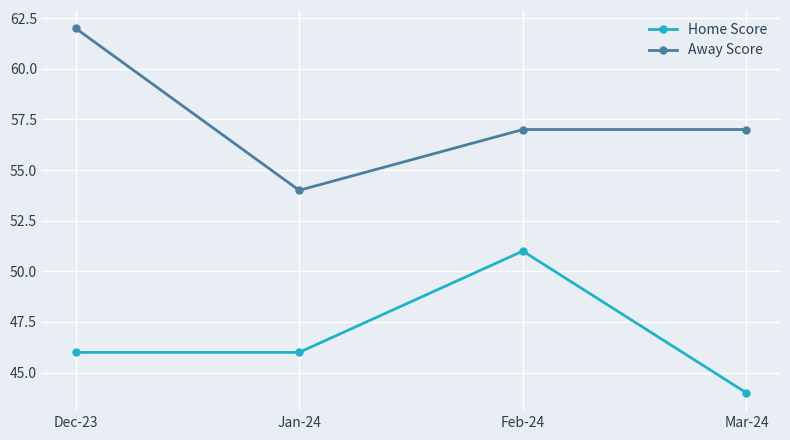

How many interior local valleys does the Away Score series have?

1